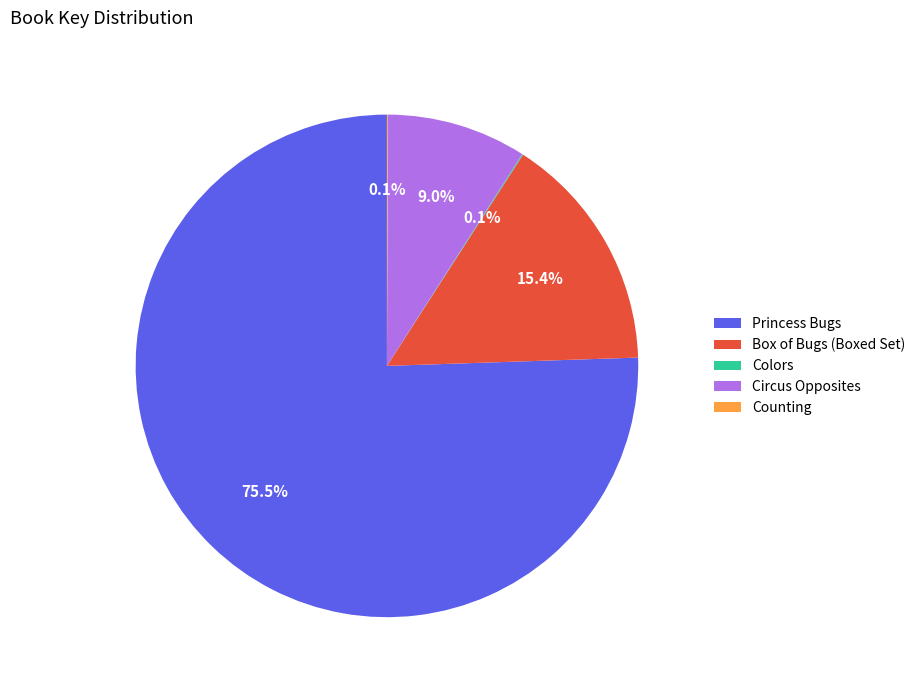

To the nearest percent, what portion does Circus Opposites represent?

9%